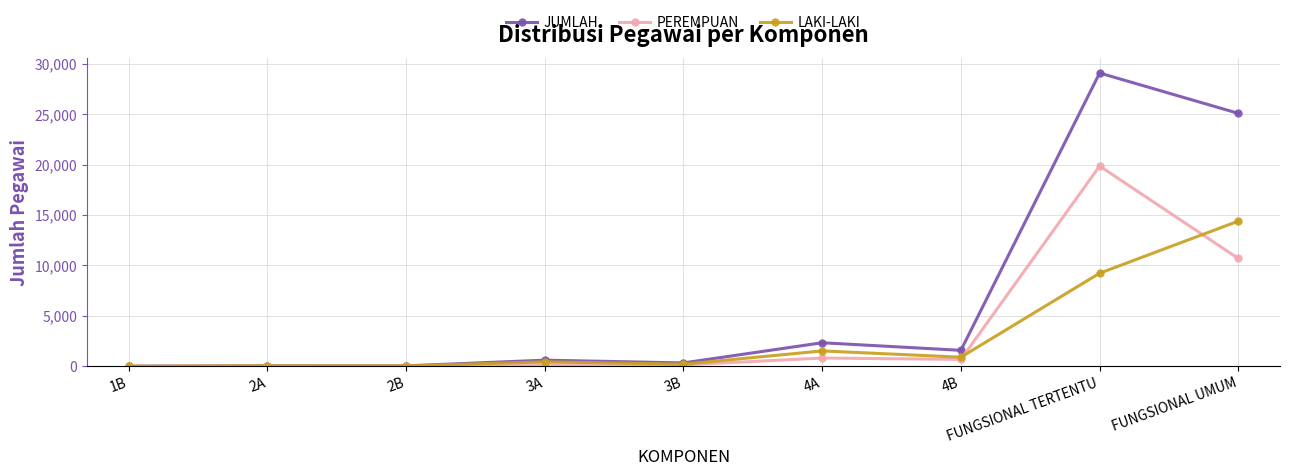

What is the label of the 3rd point from the right?

4B